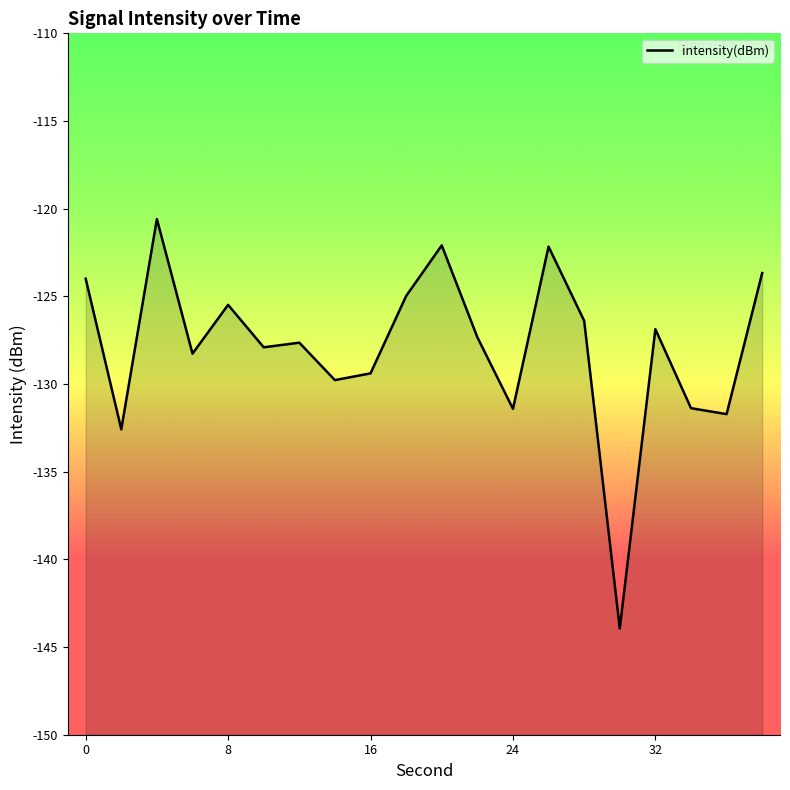

Is it true that the value at 6 is -128.3?

True